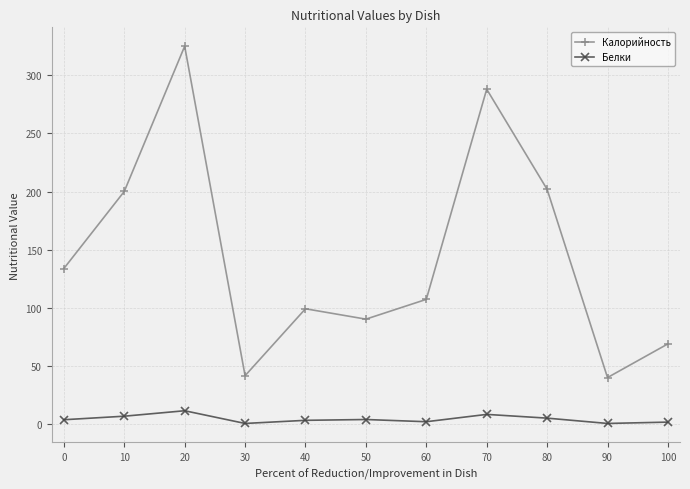

List the series in order of their overall mean, lowest first.

Белки, Калорийность